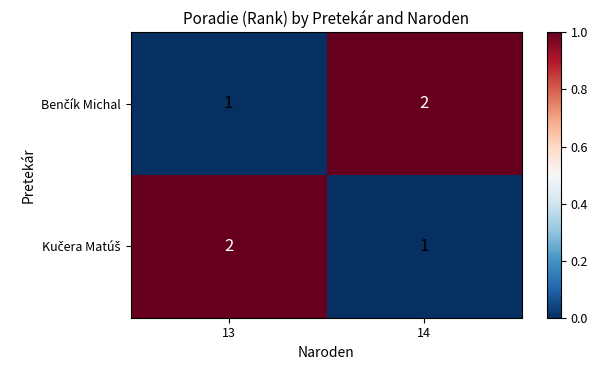

How many series are shown in this chart?

2